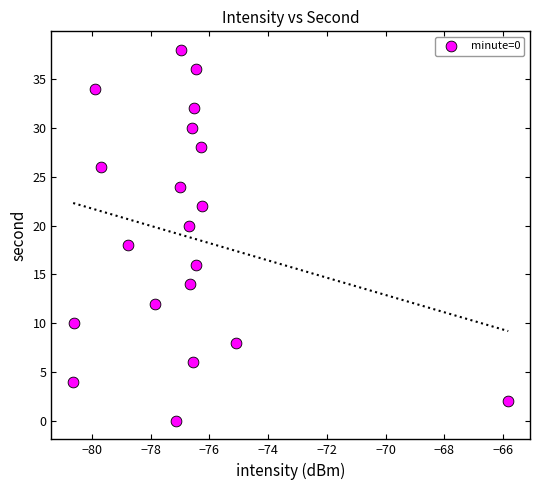

What is the range of Y values (max minus min)?

38